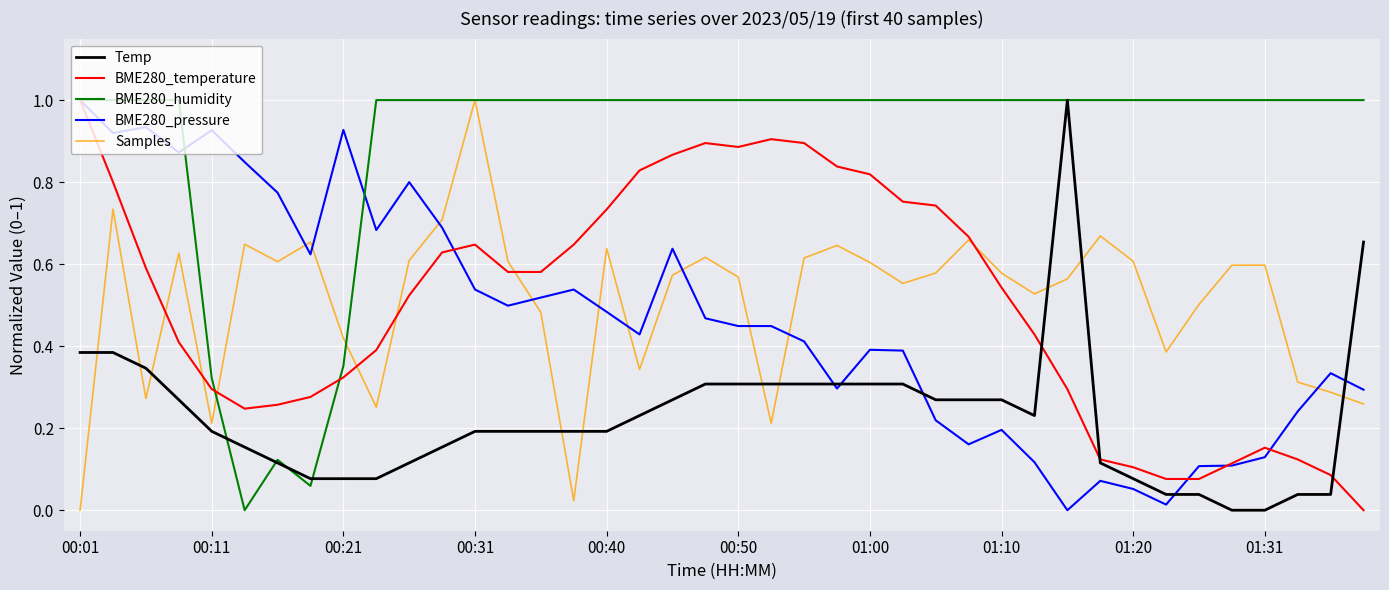

At how many categories does at least one series exceed 0?

40